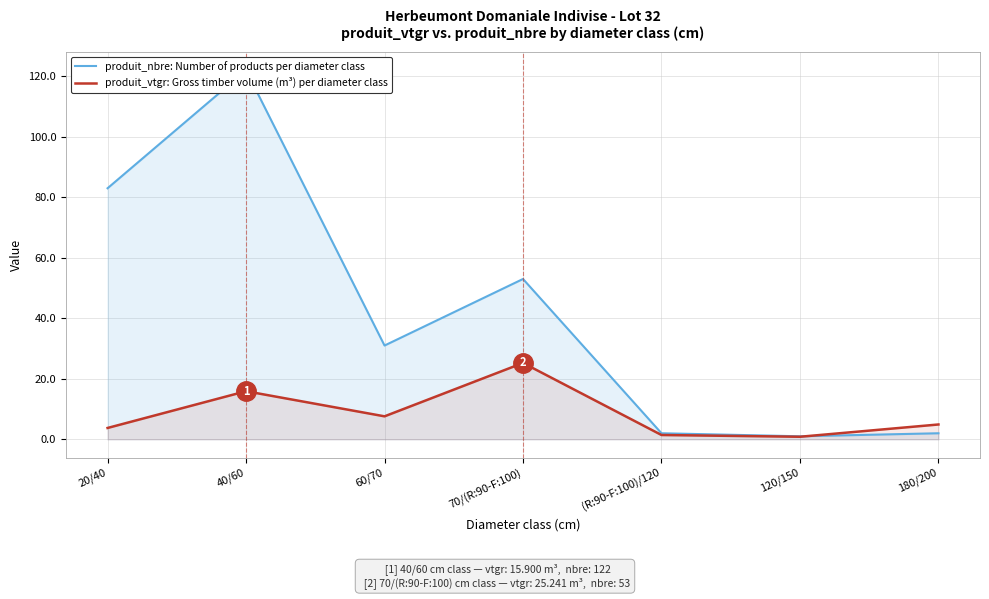

Is it true that produit_nbre: Number of products per diameter class equals 1.4 at 180/200?

False